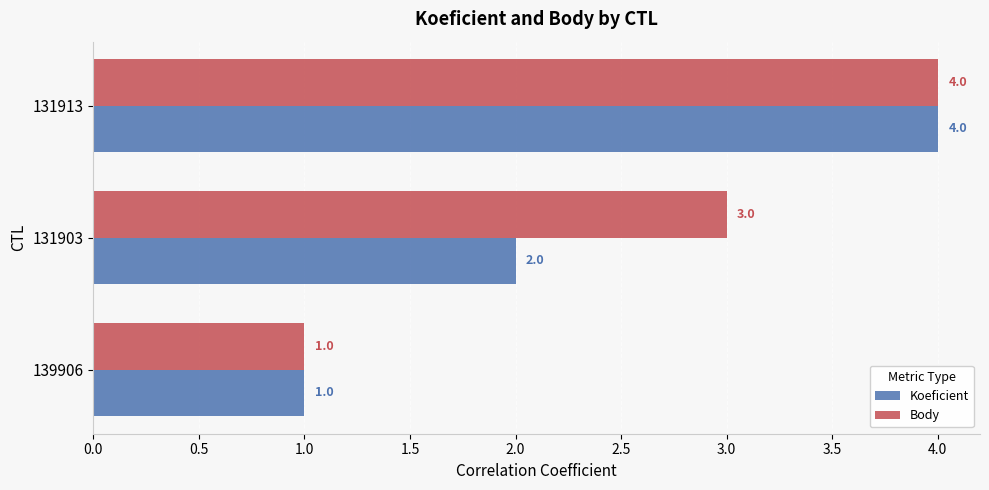

Which series has the largest total across all categories?

Body